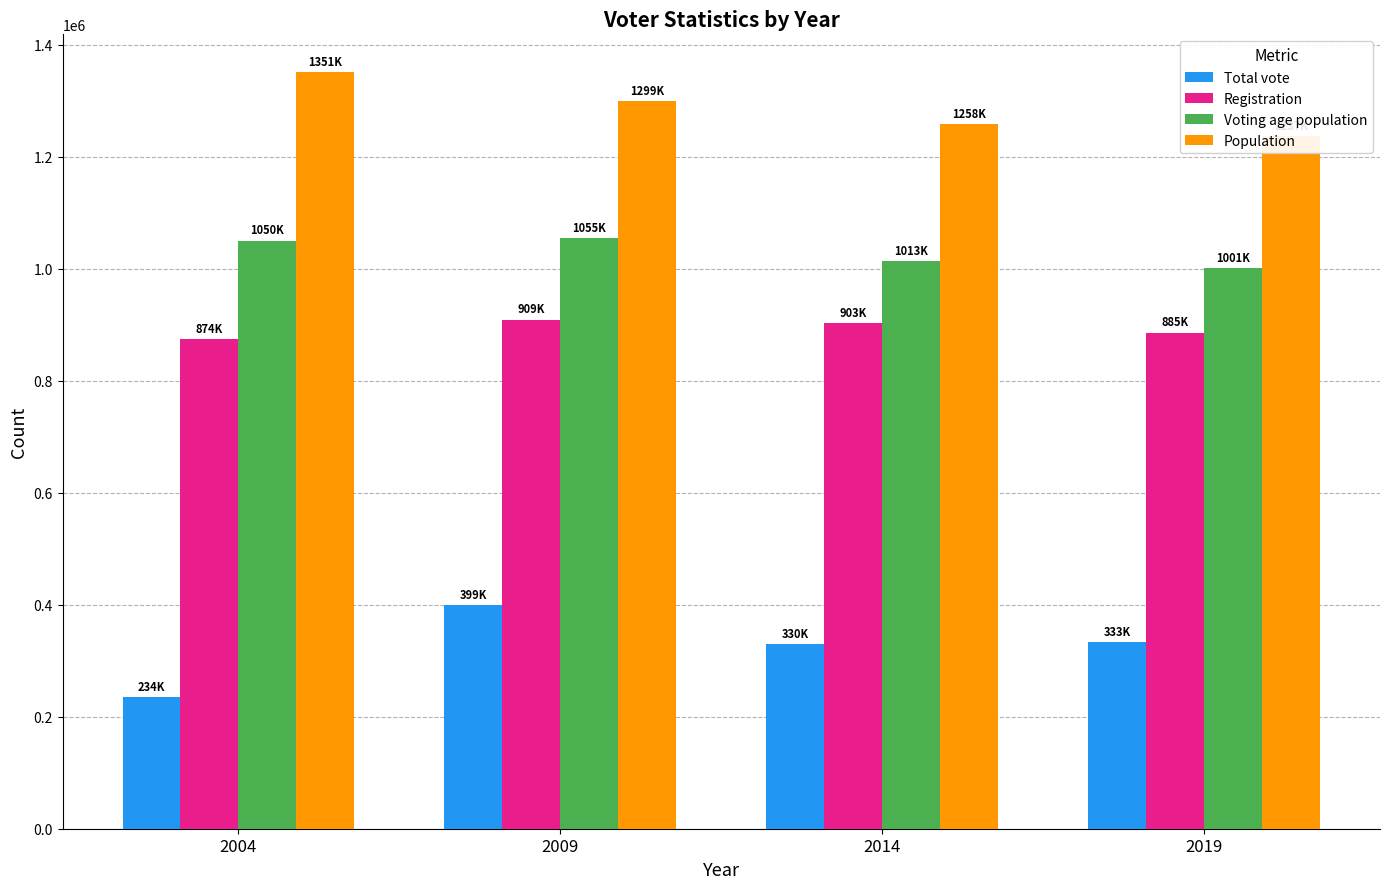

Between 2014 and 2004, which is larger?

2014